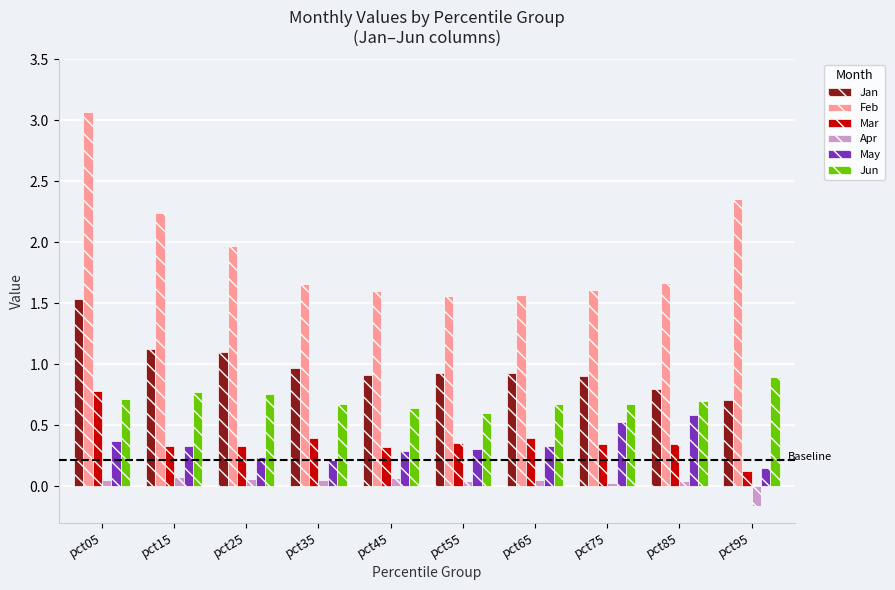

True or false: Jan has a value of 0.9 at pct65.

True